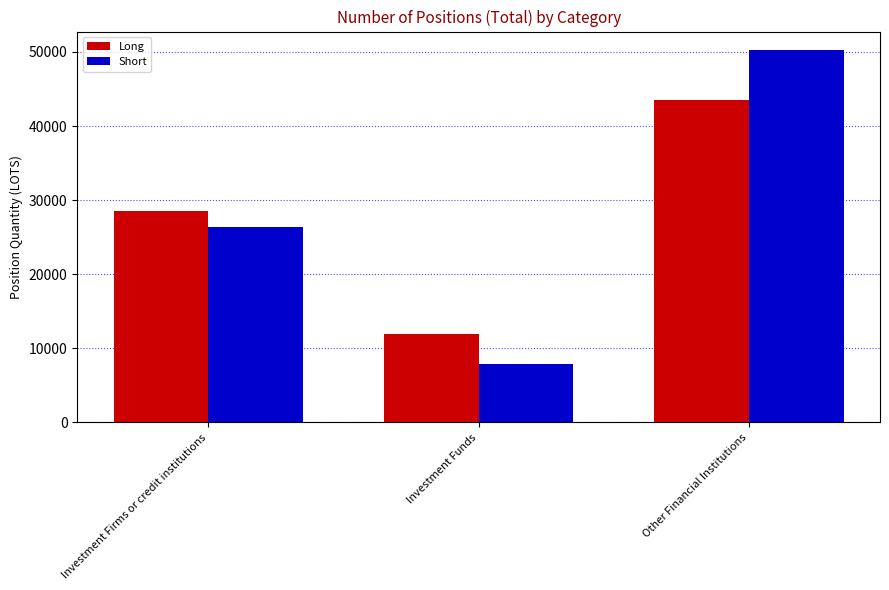

What is the minimum value for Long?

11919.1